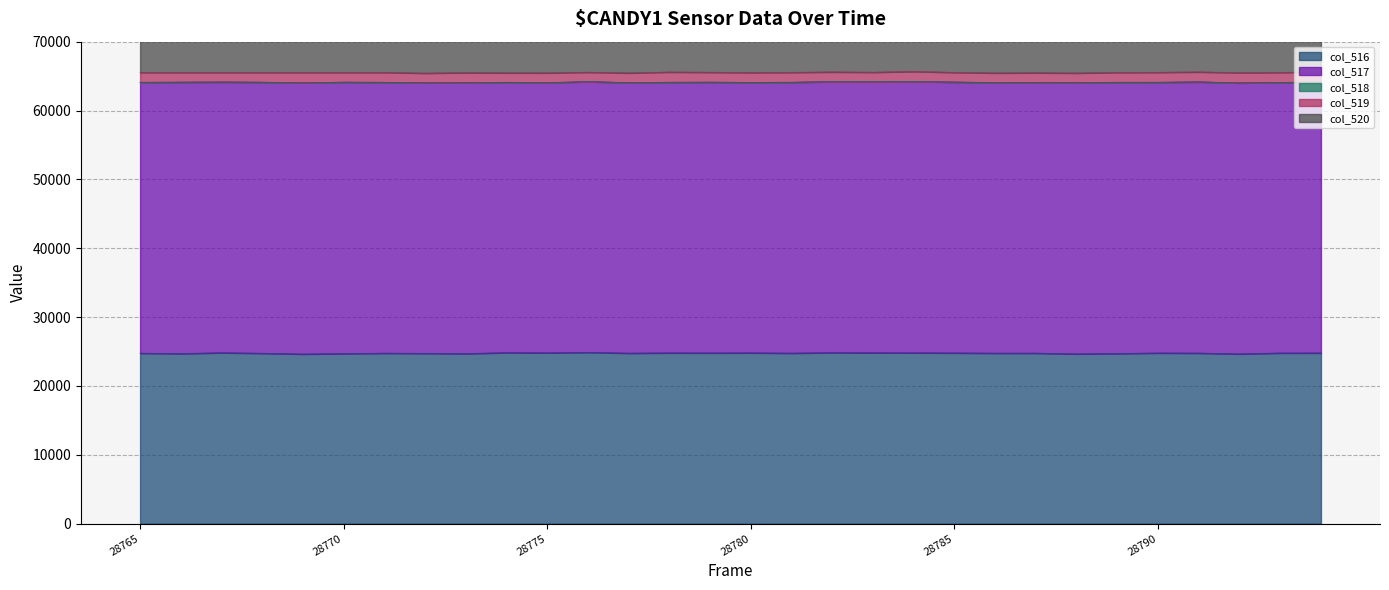

The col_520 series shows 65535 at 28776. True or false?

True